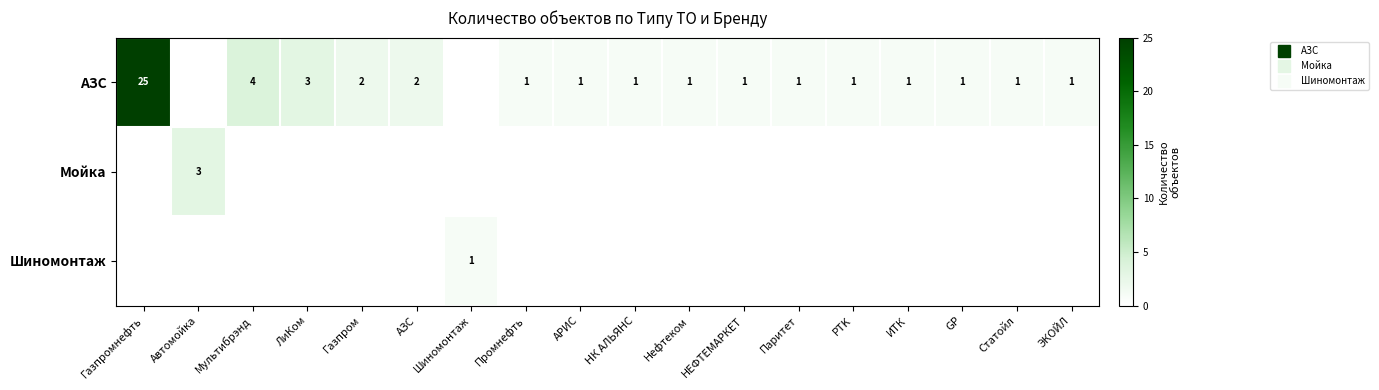

List the labels in order of АЗС value, largest first.

Газпромнефть, Мультибрэнд, ЛиКом, Газпром, АЗС, Промнефть, АРИС, НК АЛЬЯНС, Нефтеком, НЕФТЕМАРКЕТ, Паритет, PTK, ИТК, GP, Статойл, ЭКОЙЛ, Автомойка, Шиномонтаж